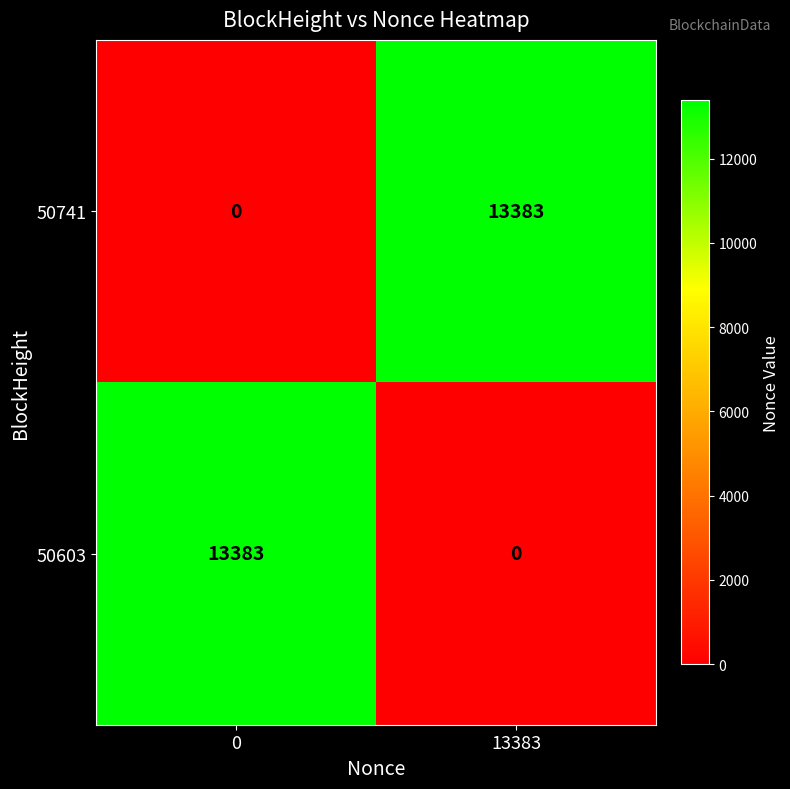

What is the sum of the 50741 values at 0 and 13383?

13383